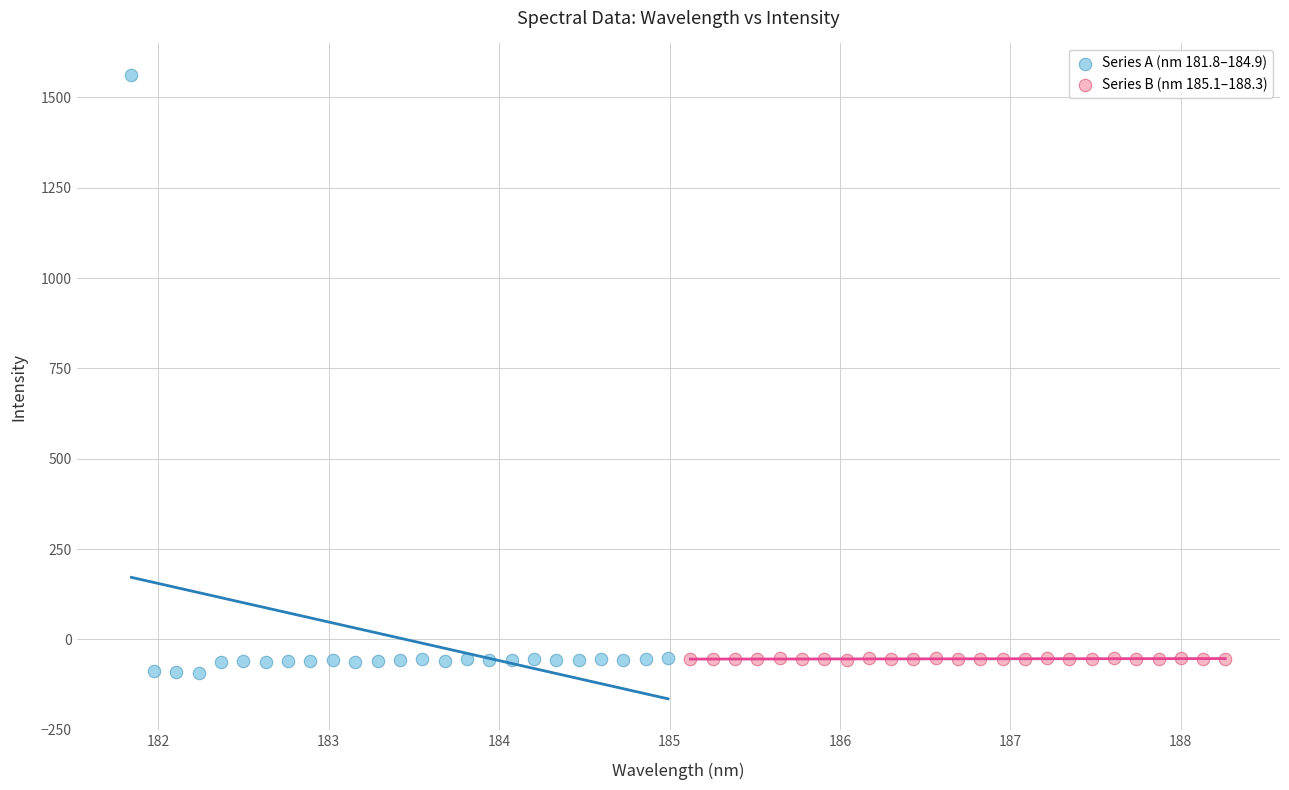

Which series contains the highest Y value?

Series A (nm 181.8–184.9)